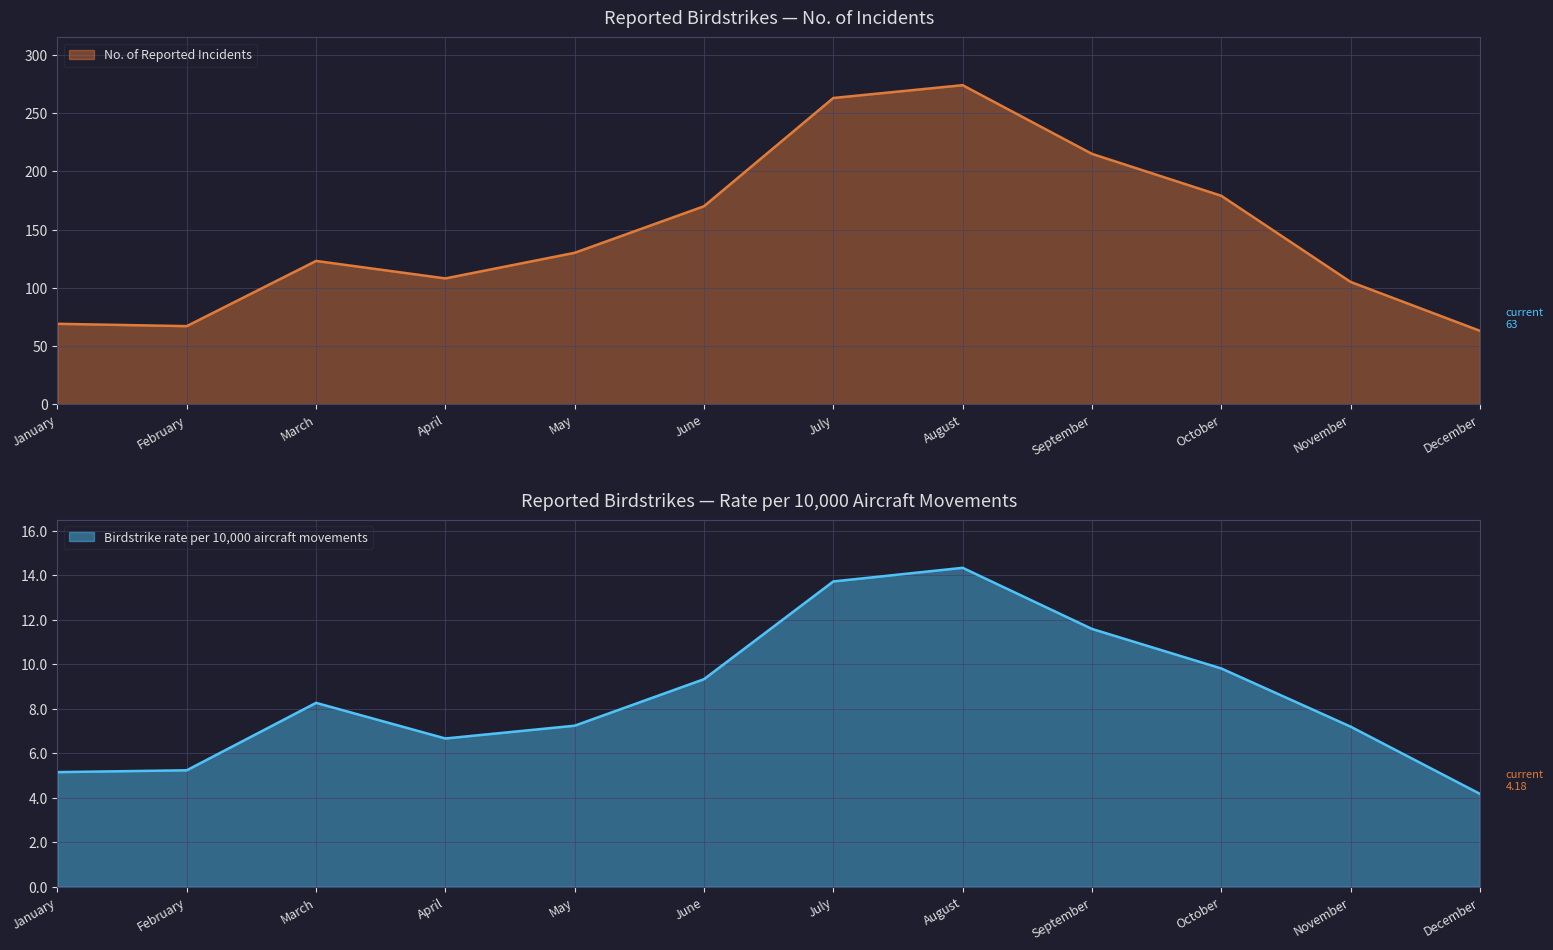

What is the sum of all Birdstrike rate per 10,000 aircraft movements values?

102.7